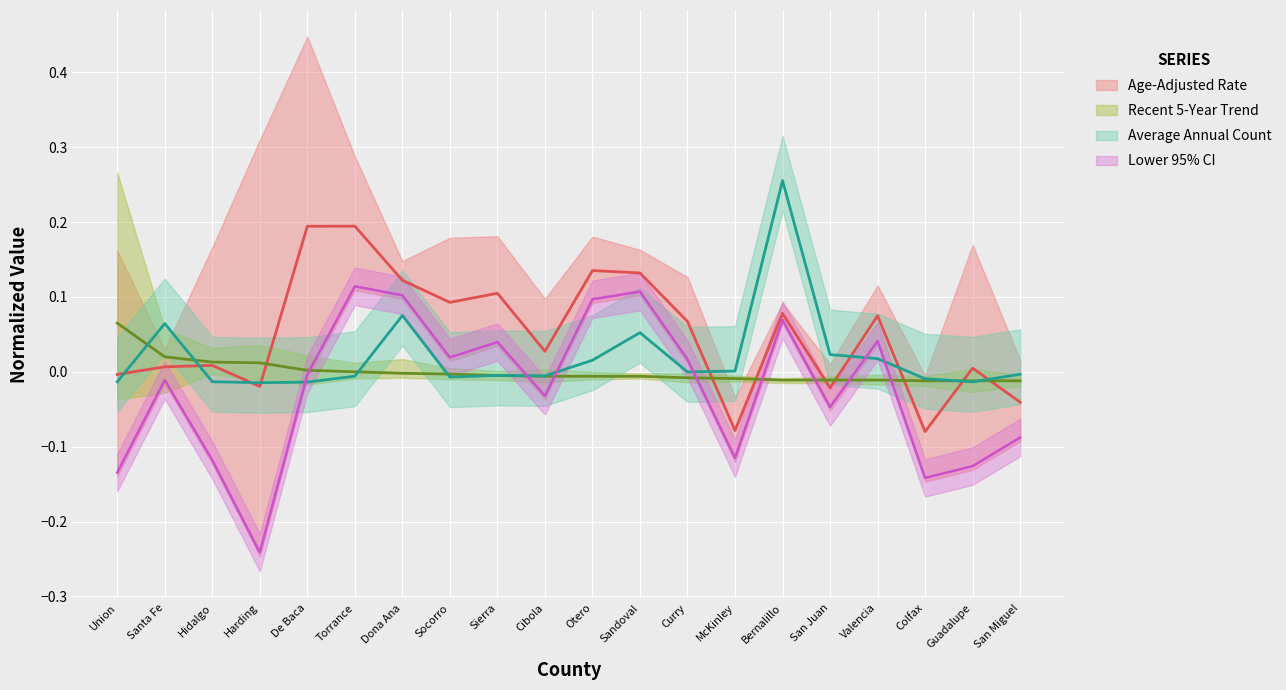

How many values in Age-Adjusted Rate are above zero?

14